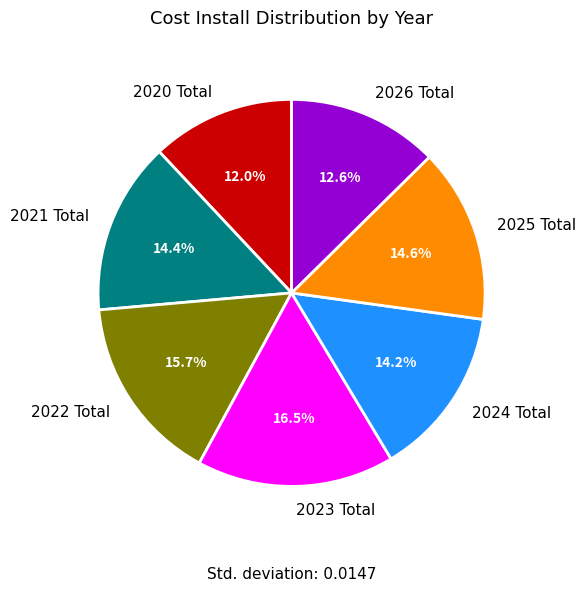

How many slices are in this pie chart?

7